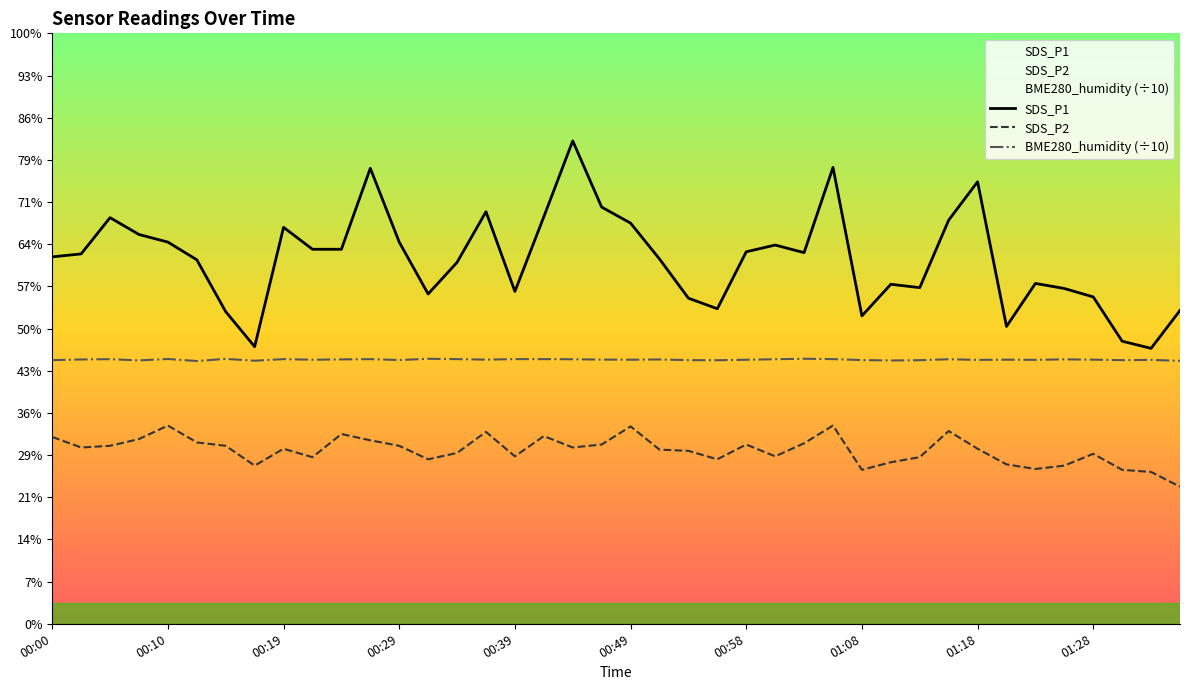

In SDS_P2, how many points are lower than both neighbors (excluding endpoints)?

10